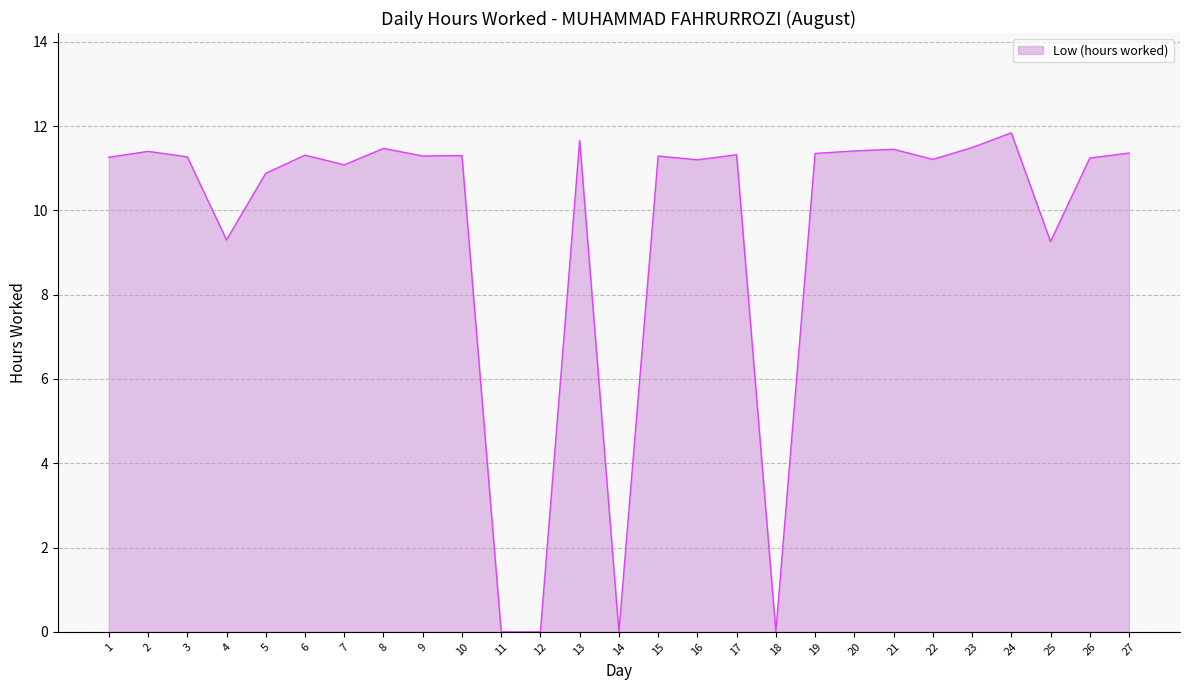

Read the value at 20.

11.4